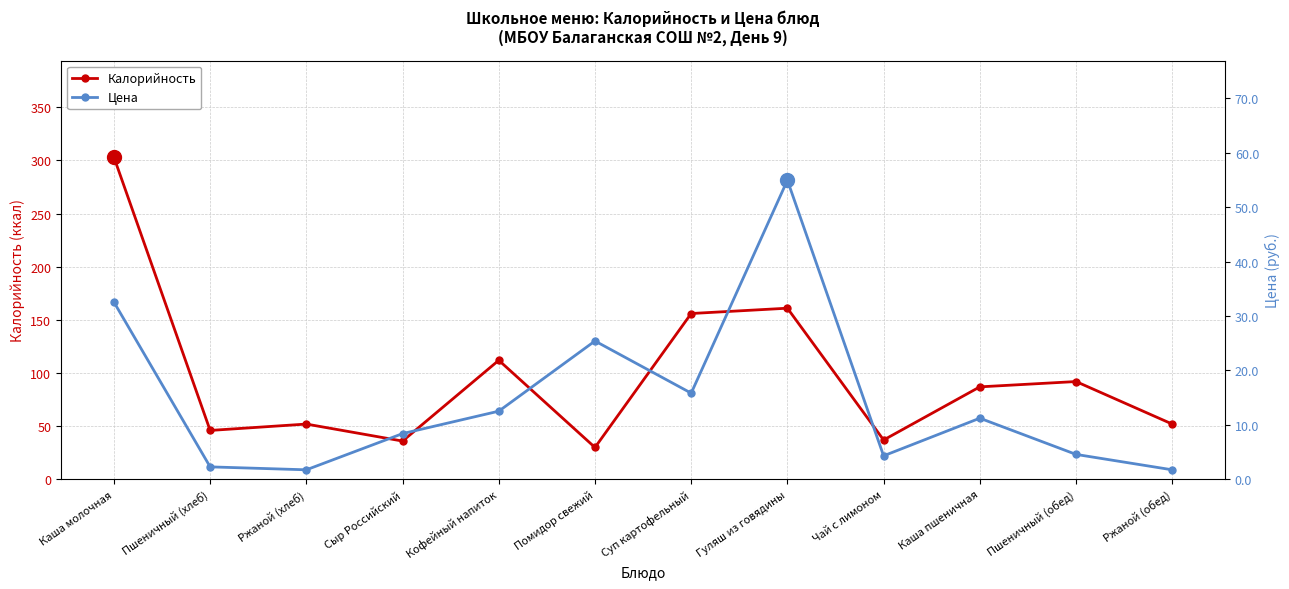

The value of Цена at Кофейный напиток is 16.4. True or false?

False